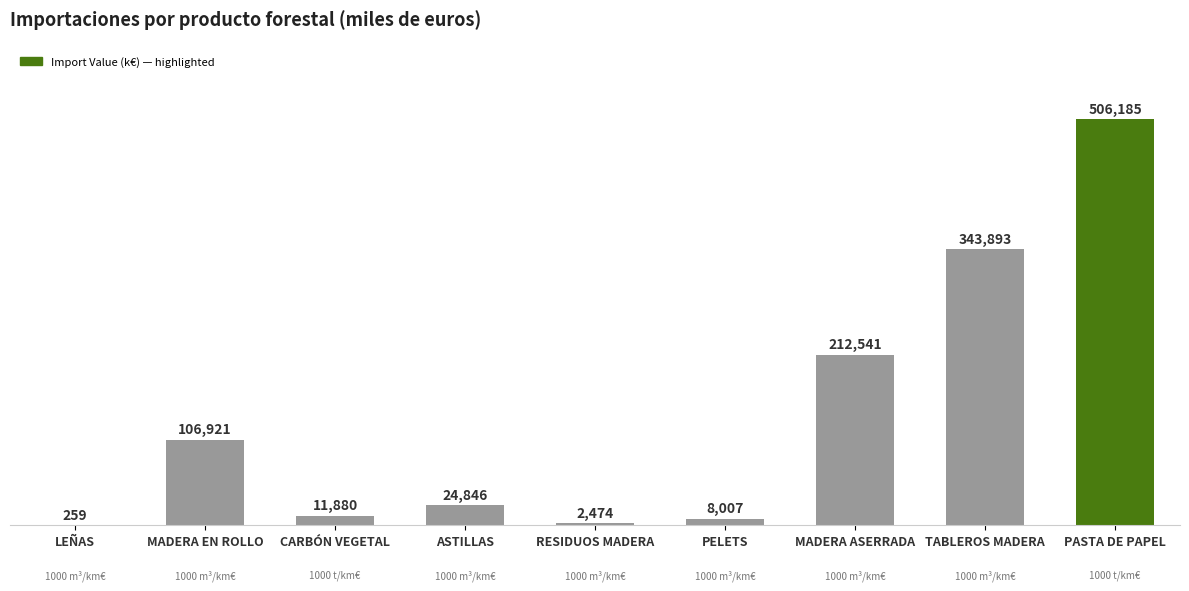

The value at MADERA EN ROLLO is 144563.8. True or false?

False